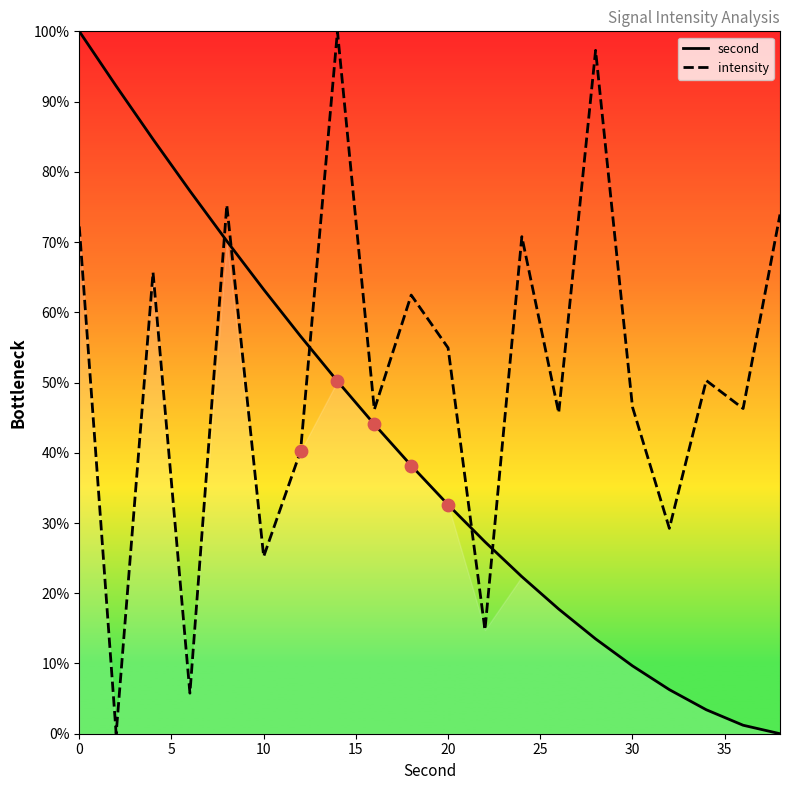

Which series has the largest Y range (max minus min)?

second